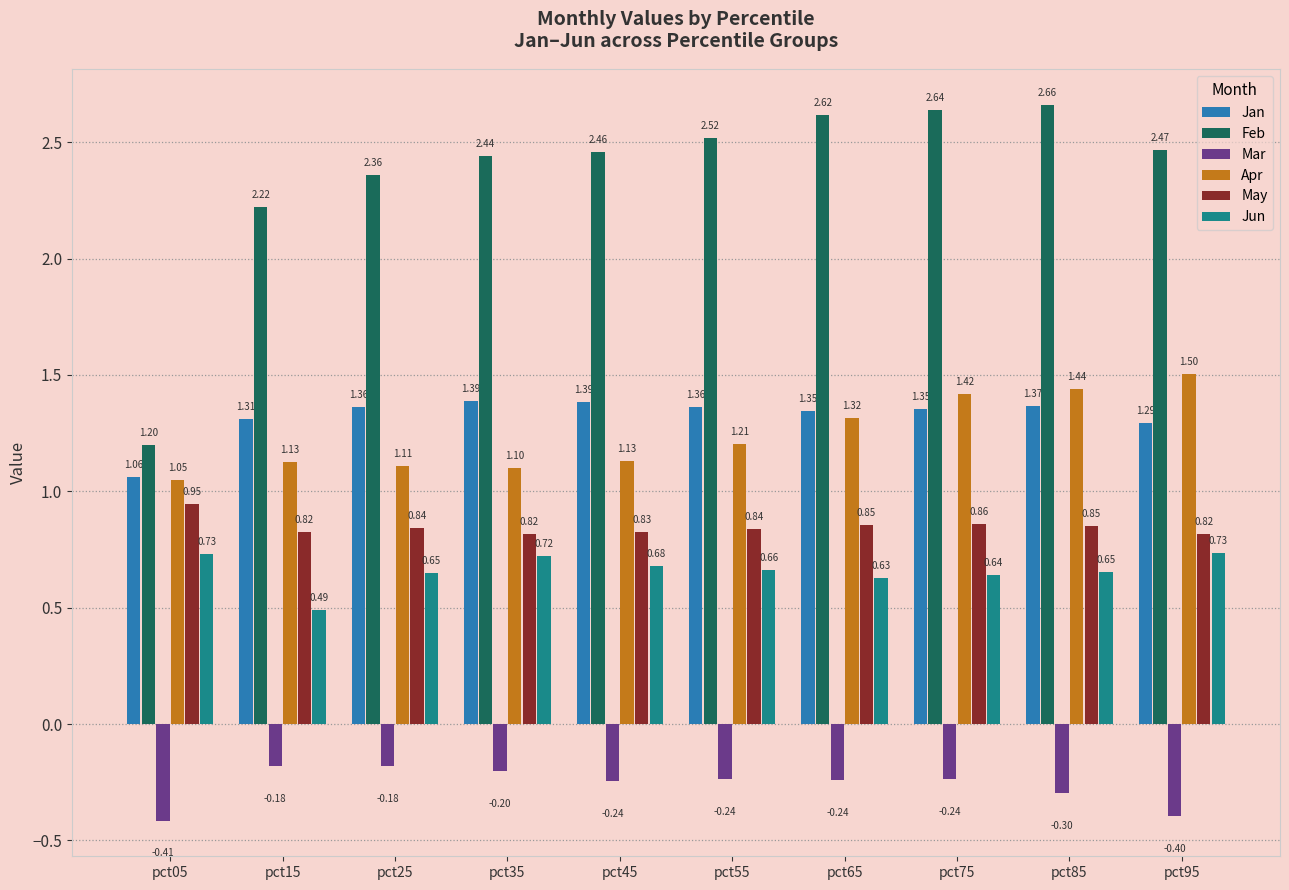

What is the sum of all Jun values?

6.6